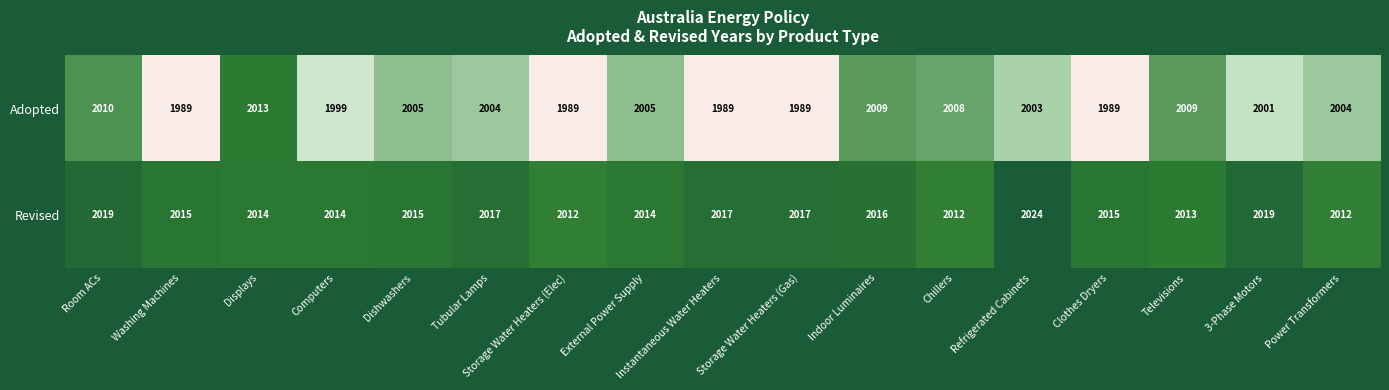

Which series has the widest spread of values?

Adopted